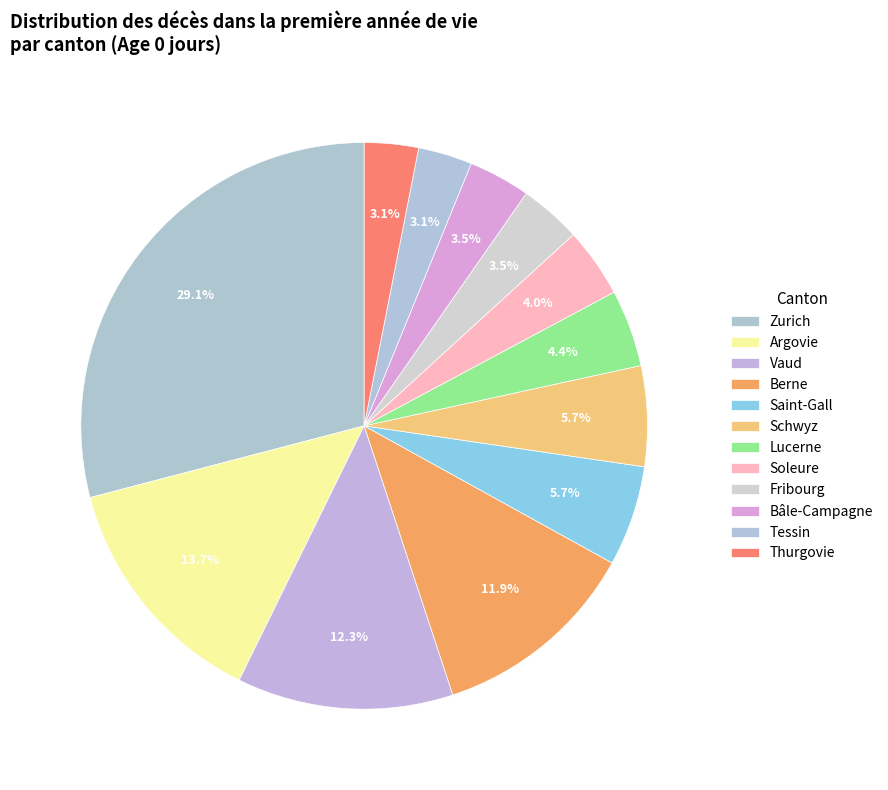

Does any single category account for the majority?

No